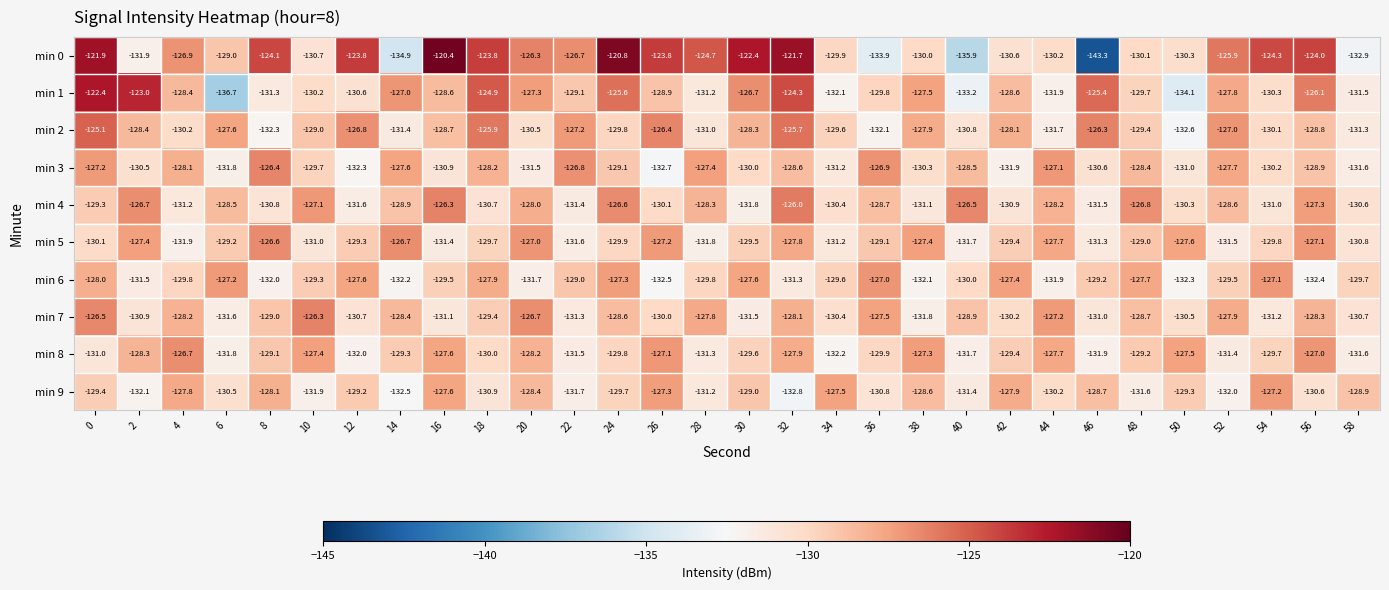

Between 2 and 40, which series saw the biggest shift?

min 1